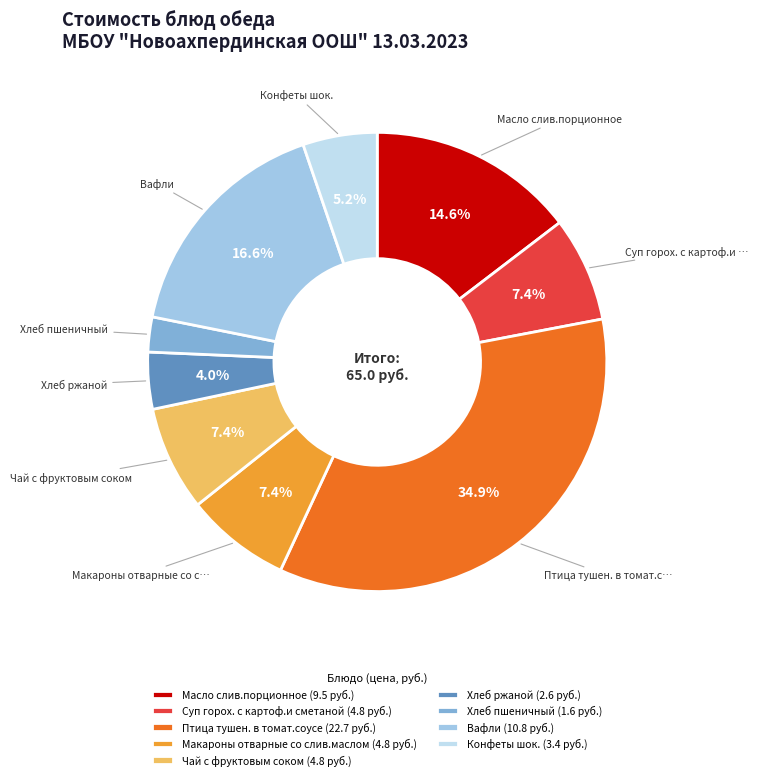

True or false: Чай с фруктовым соком accounts for 7% of the total.

True